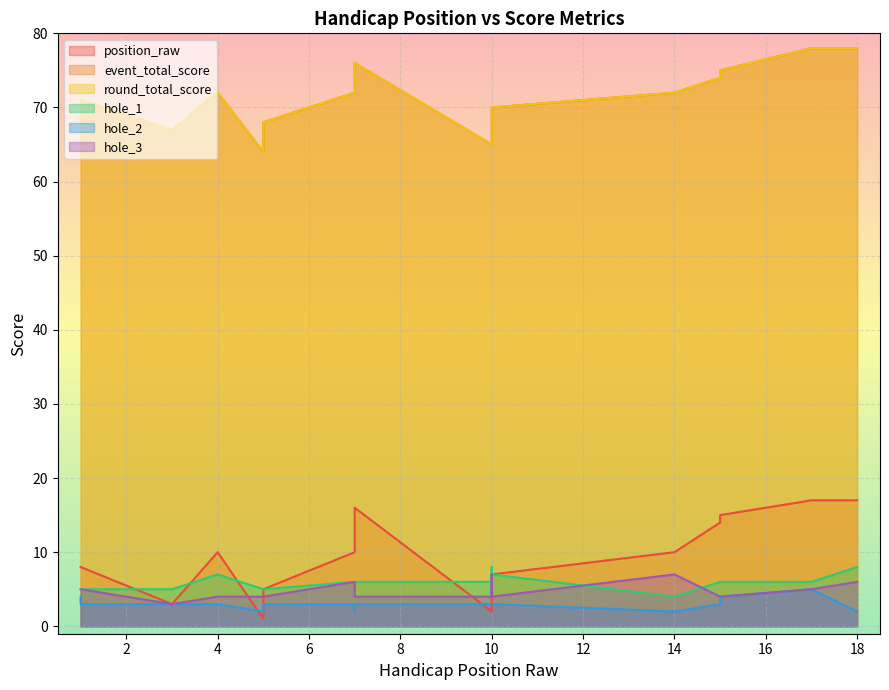

Reading right to left, transcribe all the data shown in this chart.

position_raw: 17	17	15	14	10	7	5	3	2	16	13	10	5	1	10	3	8	8
event_total_score: 78	78	75	74	72	70	68	67	65	76	73	72	68	64	72	67	71	71
round_total_score: 78	78	75	74	72	70	68	67	65	76	73	72	68	64	72	67	71	71
hole_1: 8	6	6	6	4	7	4	8	6	6	6	6	5	5	7	5	5	5
hole_2: 2	5	4	3	2	3	3	3	3	3	2	3	3	2	3	3	3	4
hole_3: 6	5	4	4	7	4	7	4	4	4	4	6	4	4	4	3	5	5